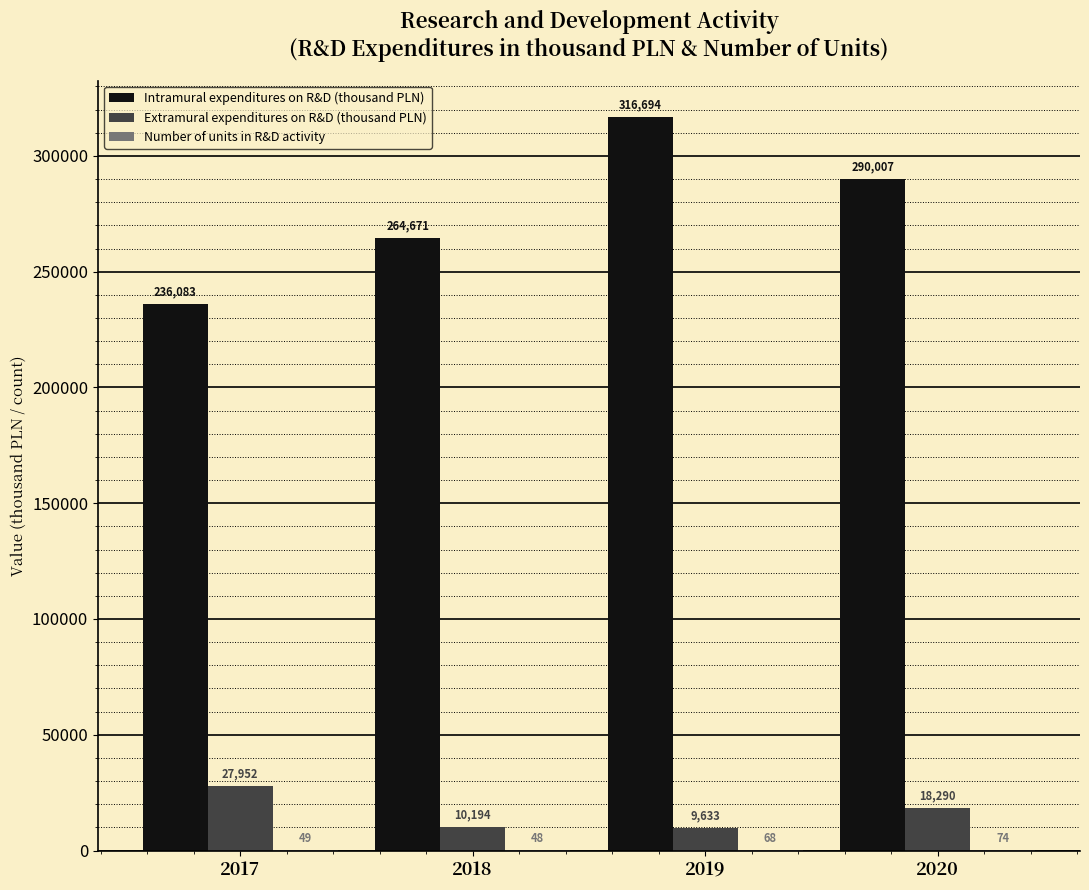

How many data points does each series have?

4